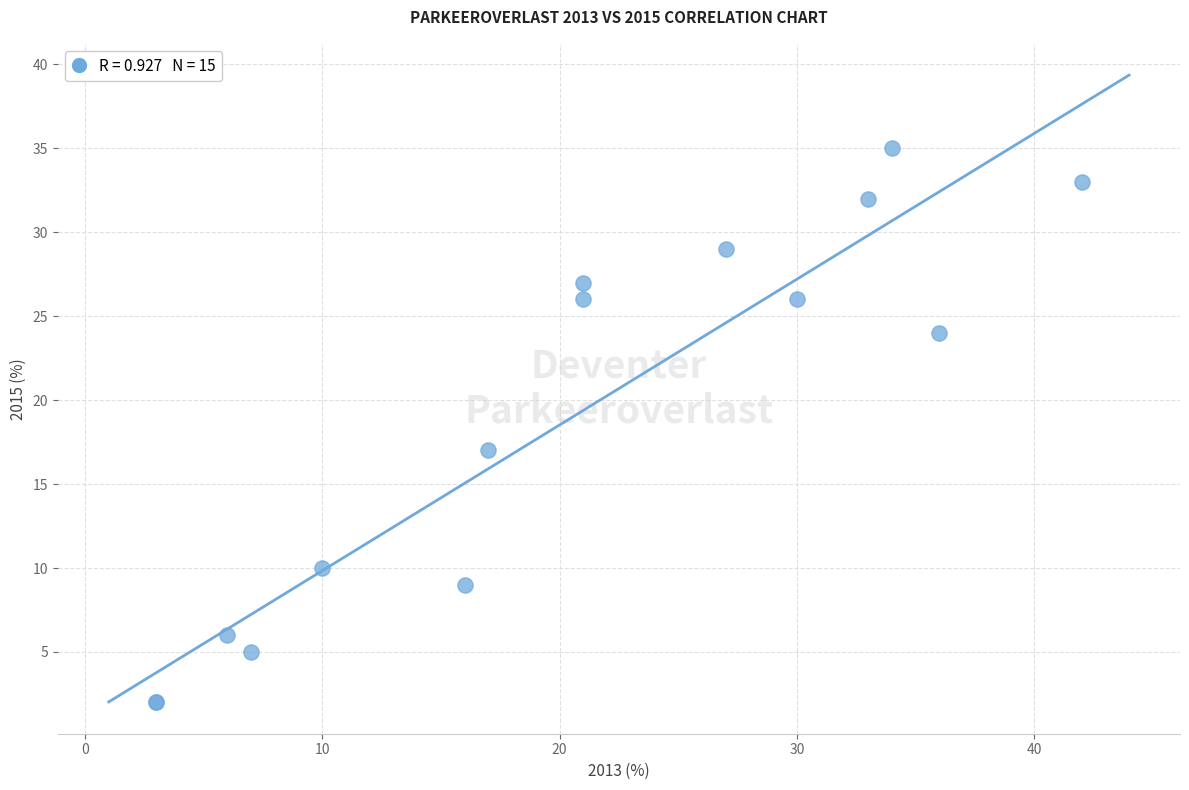

What Y value in the scatter plot is closest to 18?

17